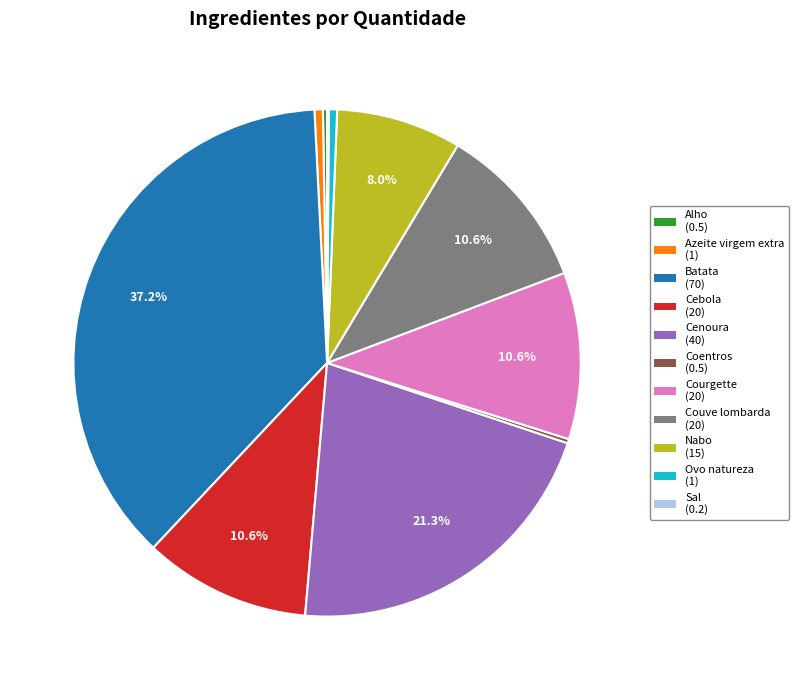

Is the sum of Azeite virgem extra and Cenoura greater than half?

No